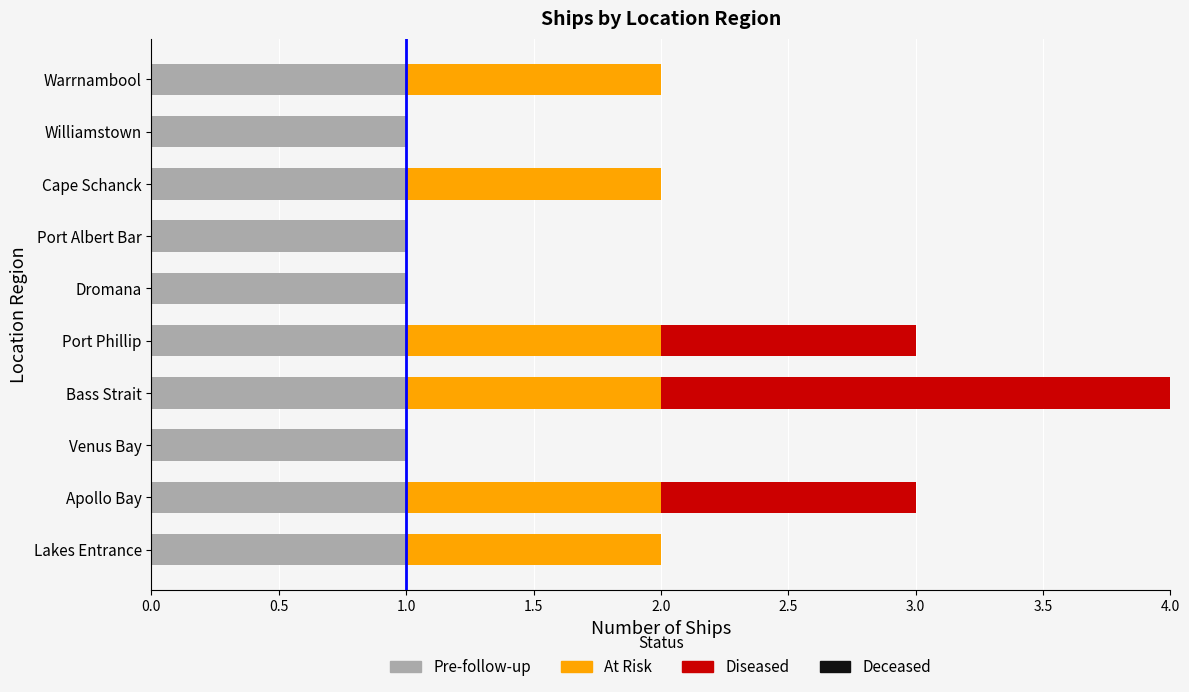

Is it true that Pre-follow-up equals 1 at Warrnambool?

True